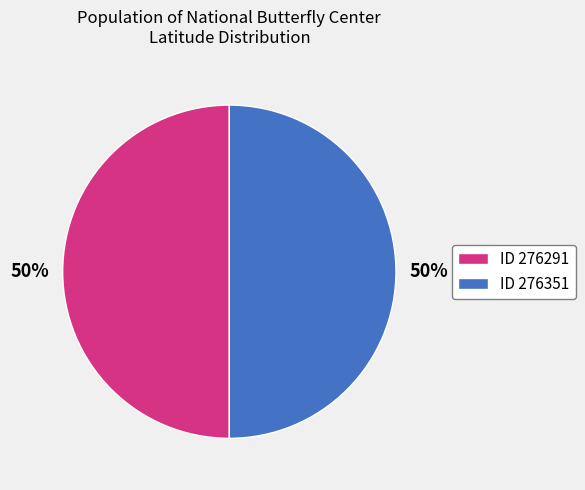

True or false: ID 276291 accounts for 42% of the total.

False